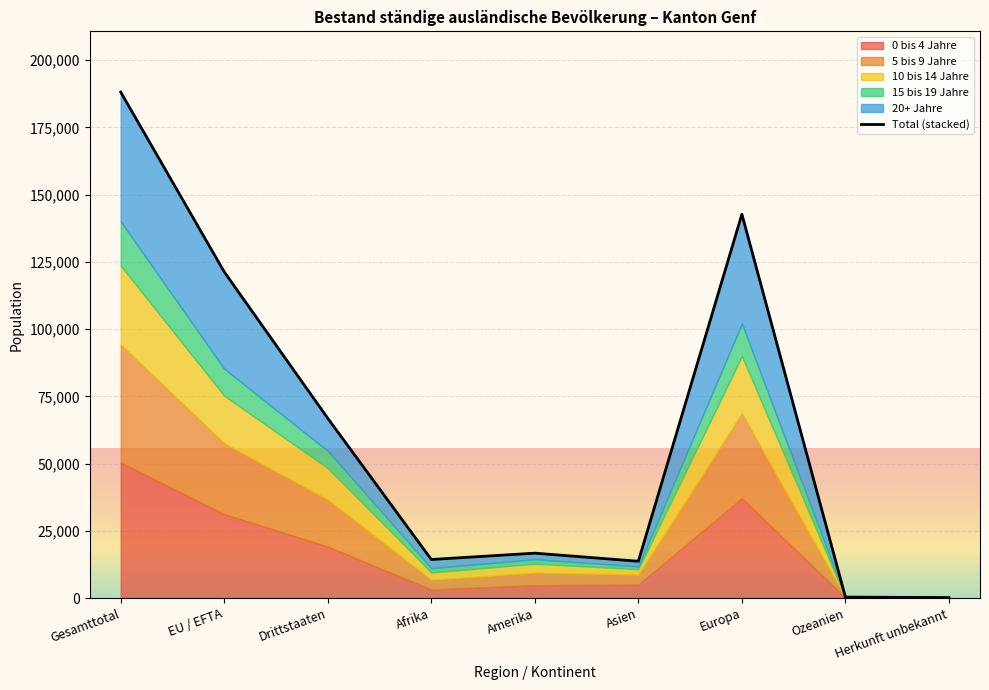

List the labels in order of value, largest first.

Gesamttotal, Europa, EU / EFTA, Drittstaaten, Amerika, Afrika, Asien, Ozeanien, Herkunft unbekannt